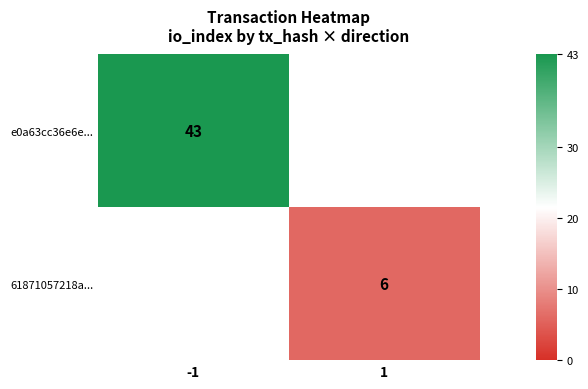

What is the minimum value shown in the chart?

6.0